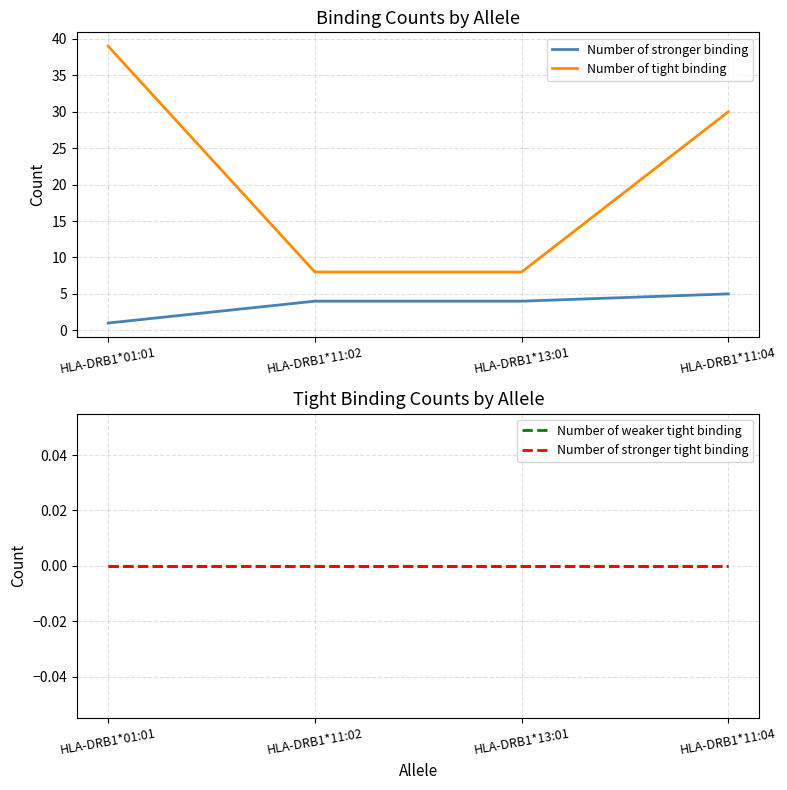

At how many categories does at least one series exceed 26?

2